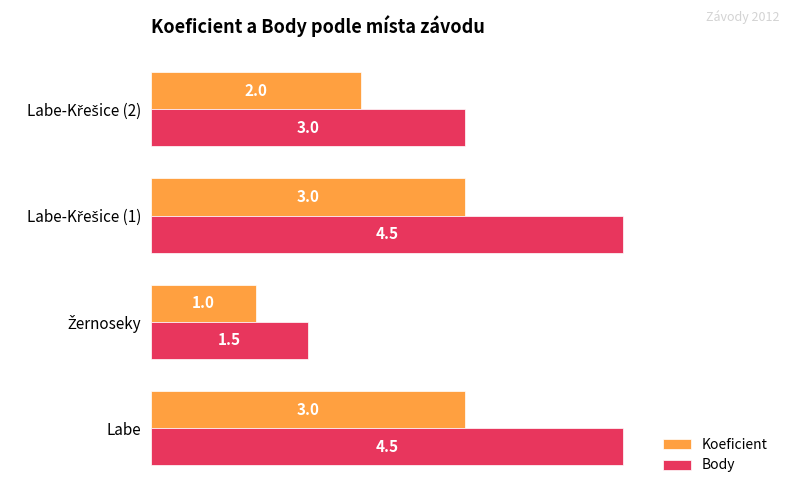

Which series has the largest range (max minus min)?

Body